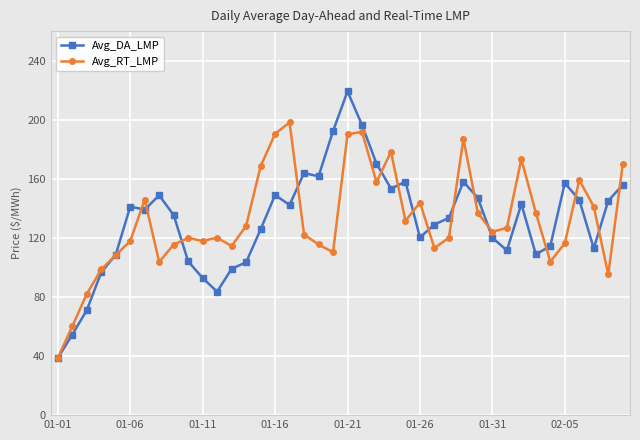

What is the difference between the maximum and second lowest values in the Avg_DA_LMP series?

164.7